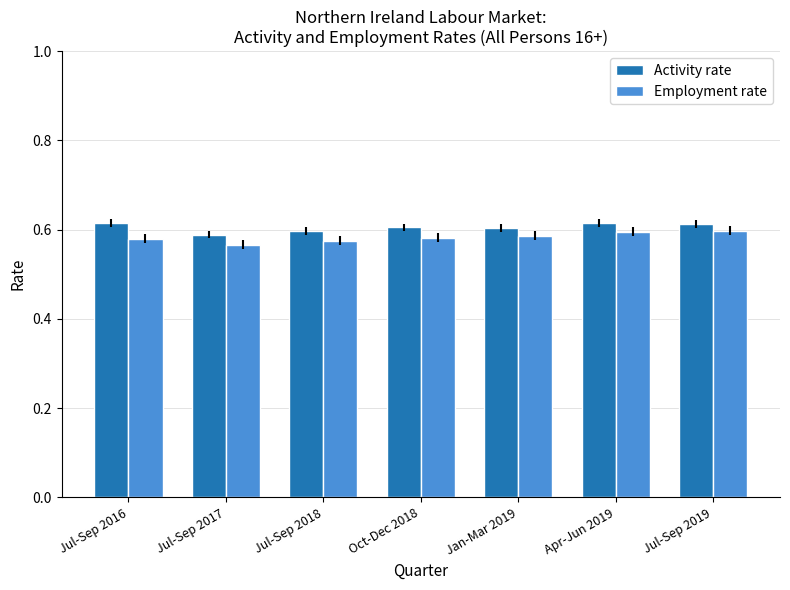

List the series in order of their peak value, highest first.

Activity rate, Employment rate